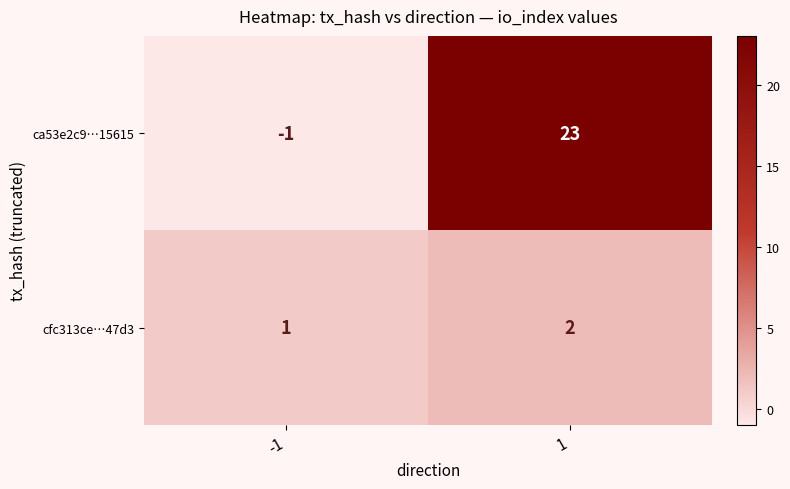

Between -1 and 1, which series saw the biggest shift?

ca53e2c9…15615